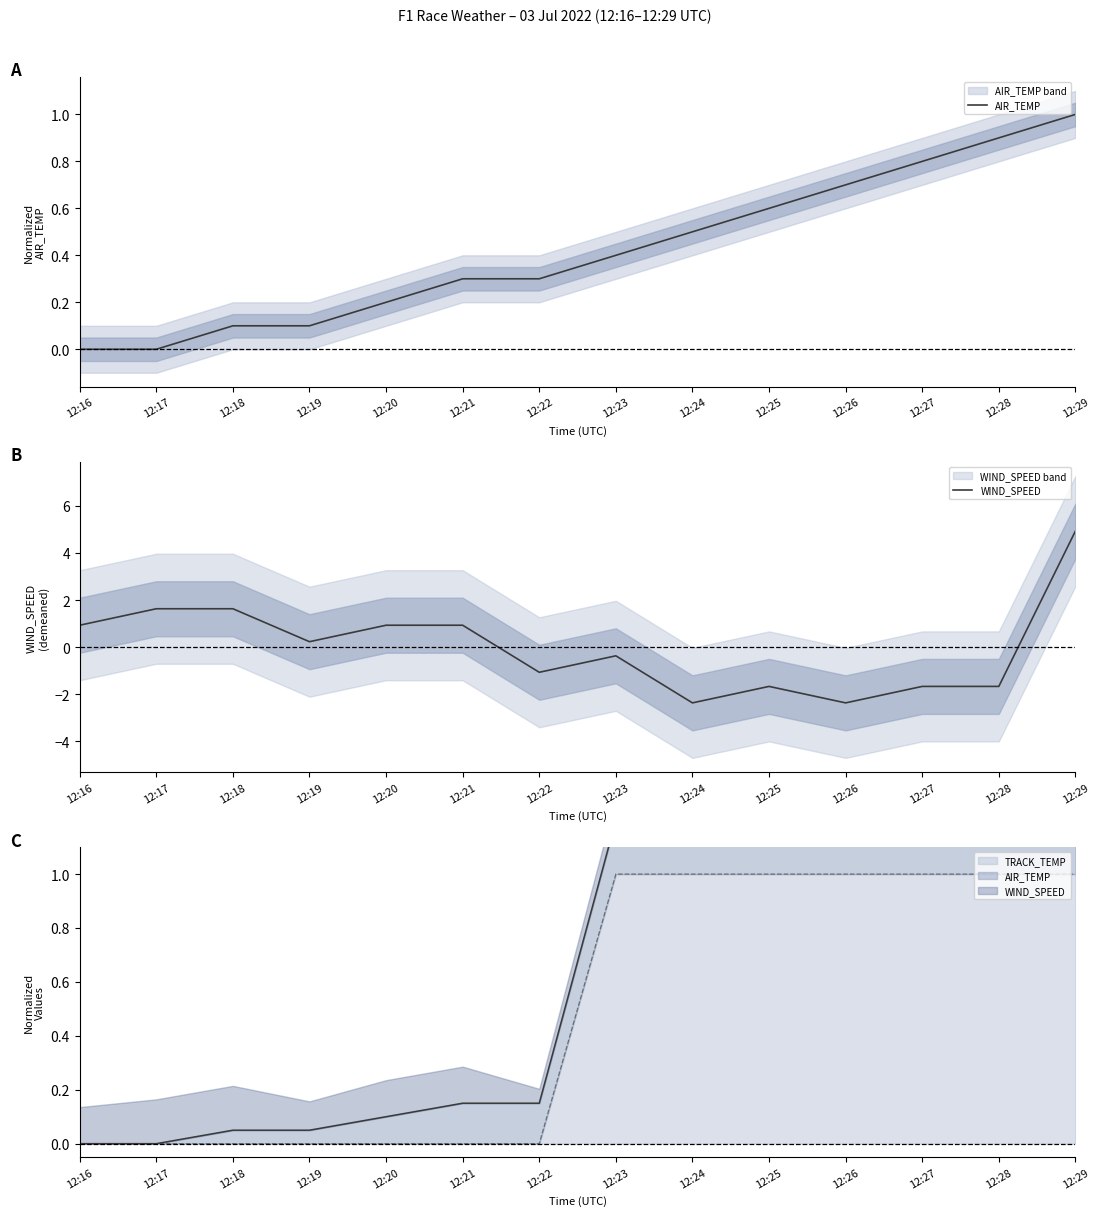

Reading right to left, extract all data points from this chart.

AIR_TEMP: 12:29=1.0	12:28=0.9	12:27=0.8	12:26=0.7	12:25=0.6	12:24=0.5	12:23=0.4	12:22=0.3	12:21=0.3	12:20=0.2	12:19=0.1	12:18=0.1	12:17=0.0	12:16=0.0
WIND_SPEED: 12:29=4.9	12:28=-1.7	12:27=-1.7	12:26=-2.4	12:25=-1.7	12:24=-2.4	12:23=-0.4	12:22=-1.1	12:21=0.9	12:20=0.9	12:19=0.2	12:18=1.6	12:17=1.6	12:16=0.9